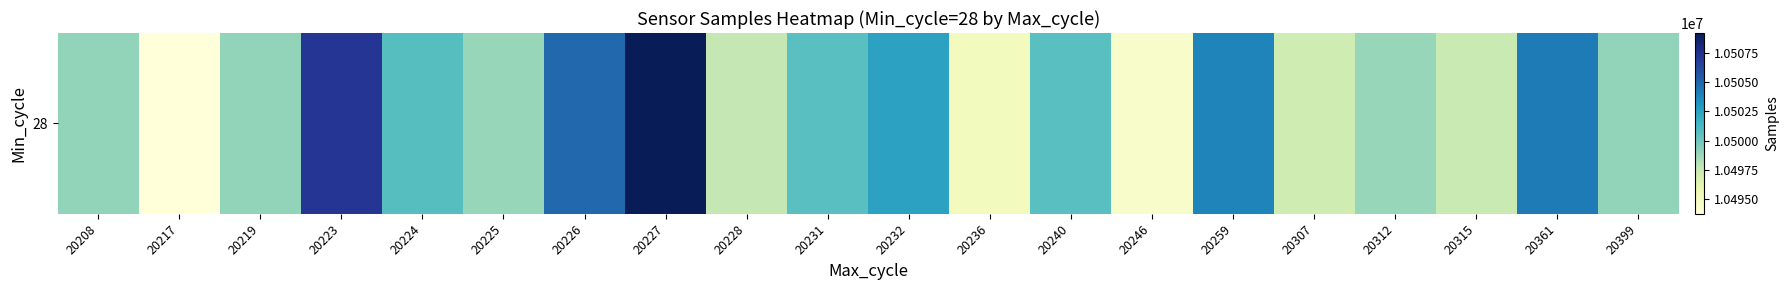

Which category has the highest value across all series?

20227